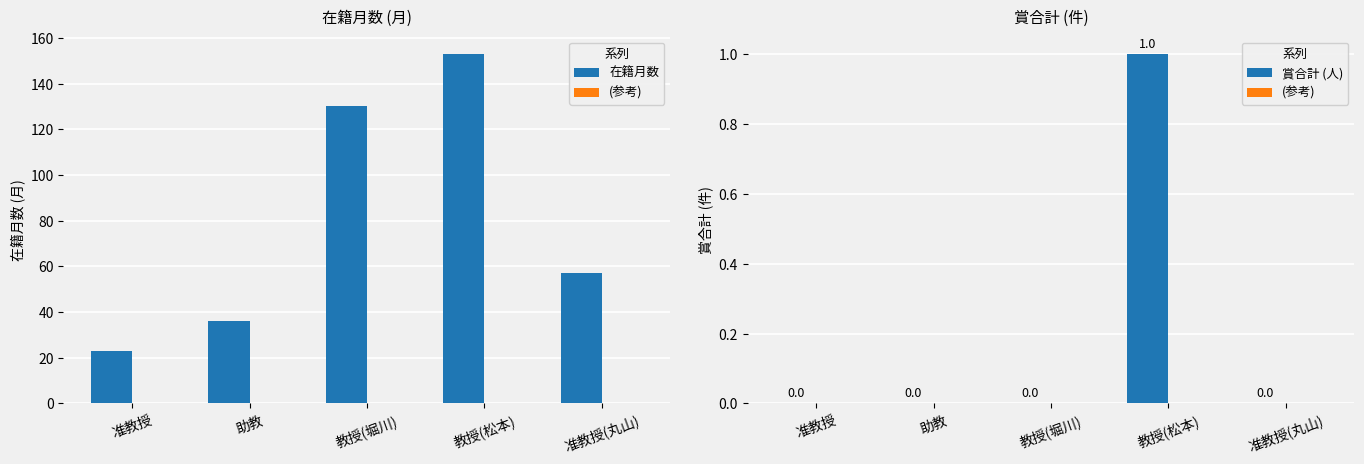

Which series has the widest spread of values?

在籍月数